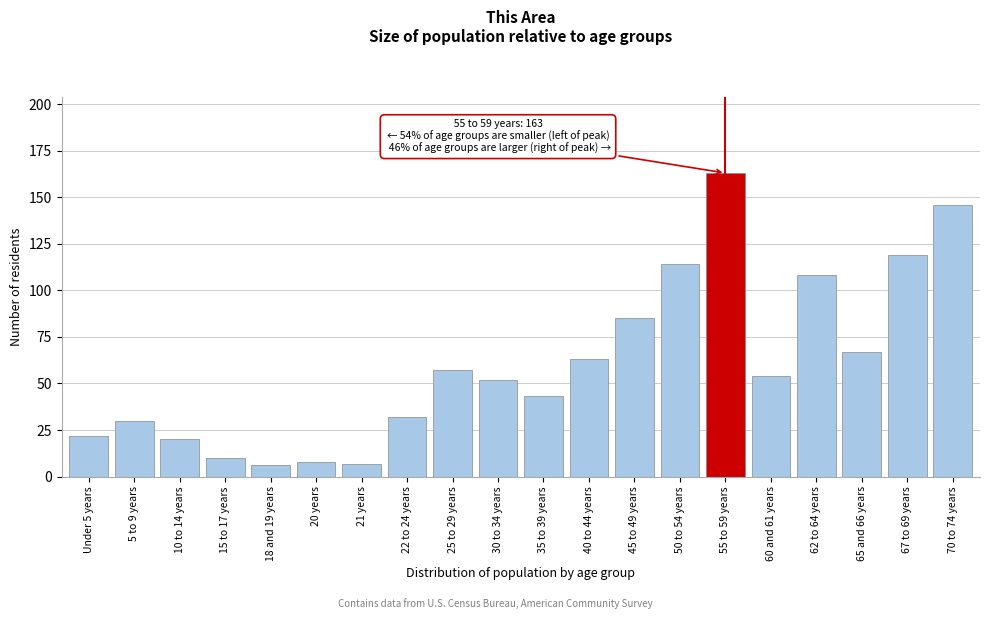

Reading left to right, transcribe all the data shown in this chart.

22	30	20	10	6	8	7	32	57	52	43	63	85	114	163	54	108	67	119	146